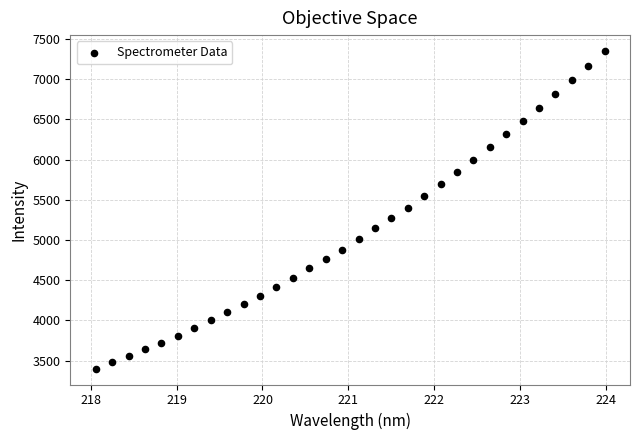

What is the range of Y values (max minus min)?

3951.2